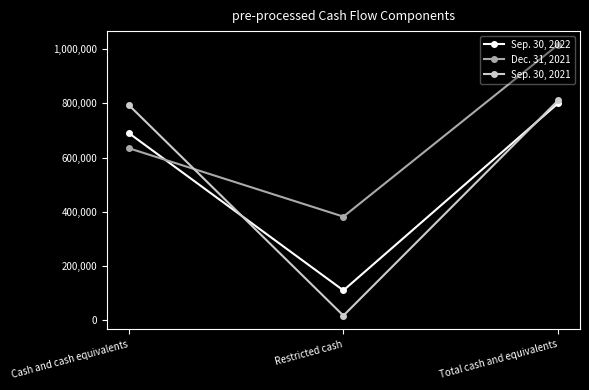

Rank the series at Restricted cash from highest to lowest value.

Dec. 31, 2021, Sep. 30, 2022, Sep. 30, 2021